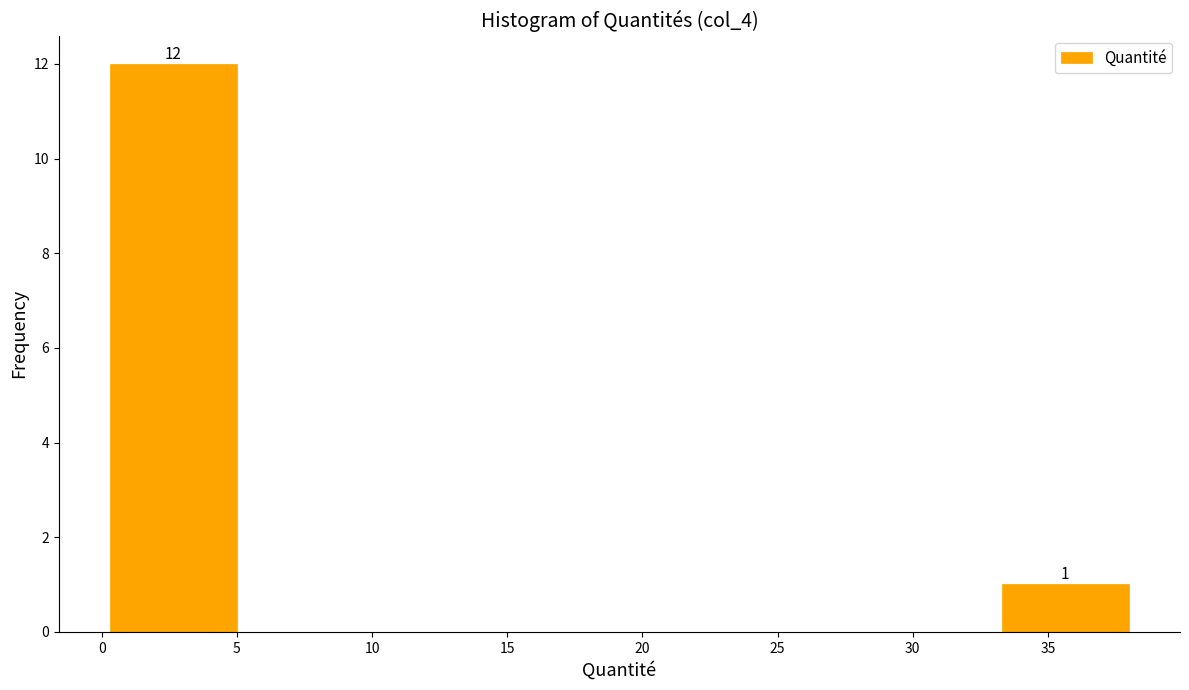

Over which range of the x-axis is the bar tallest?

0.5 to 5.0